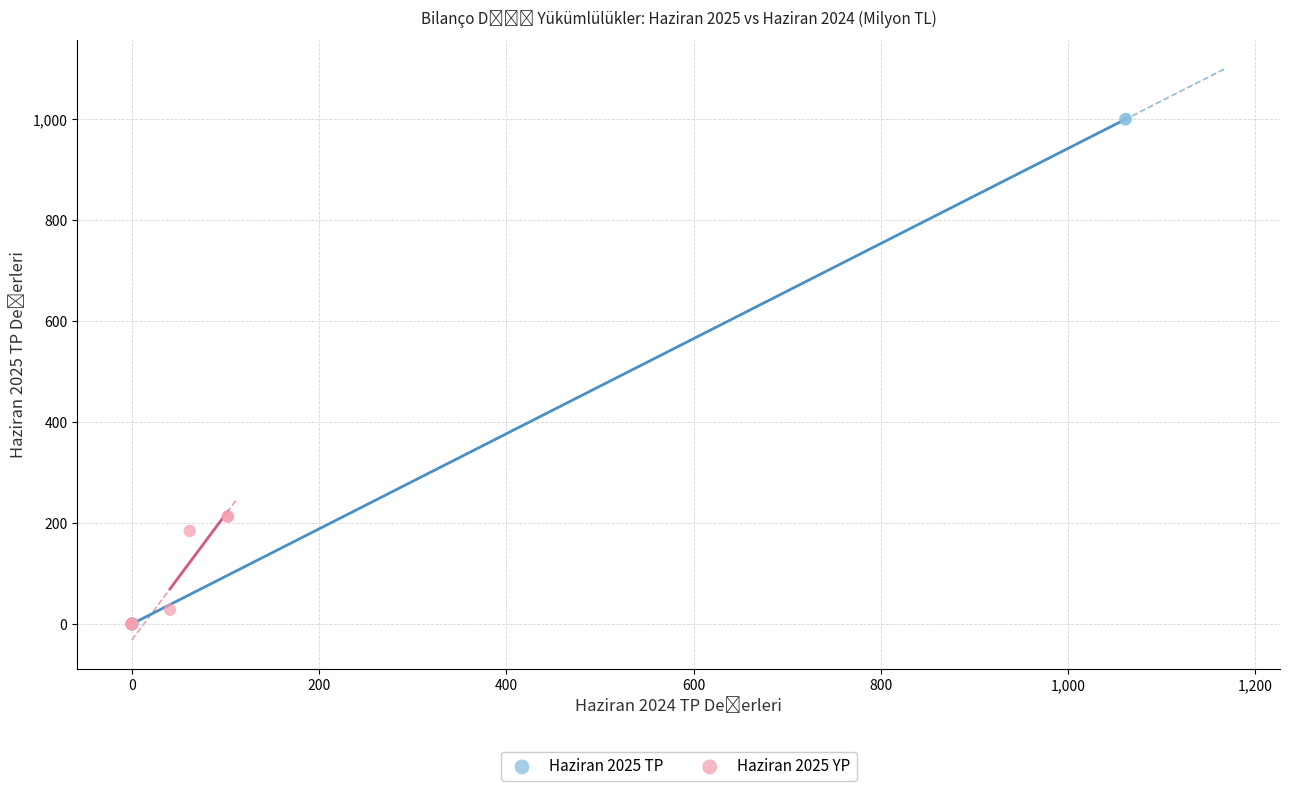

Which series has the widest spread of Y values?

Haziran 2025 TP